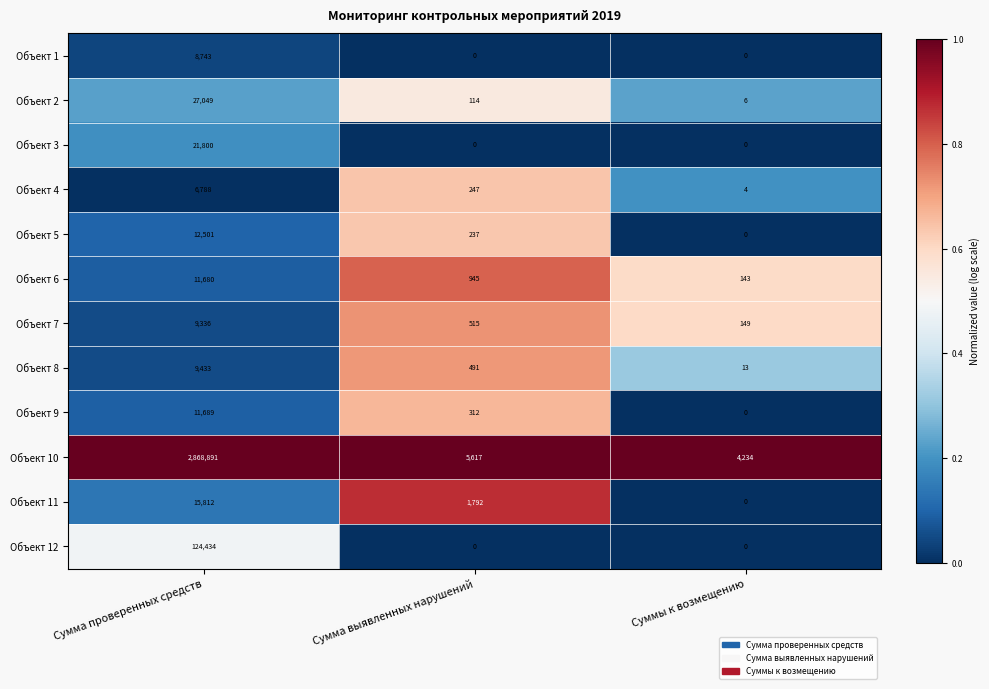

Between Сумма проверенных средств and Суммы к возмещению, which series saw the biggest shift?

Объект 10